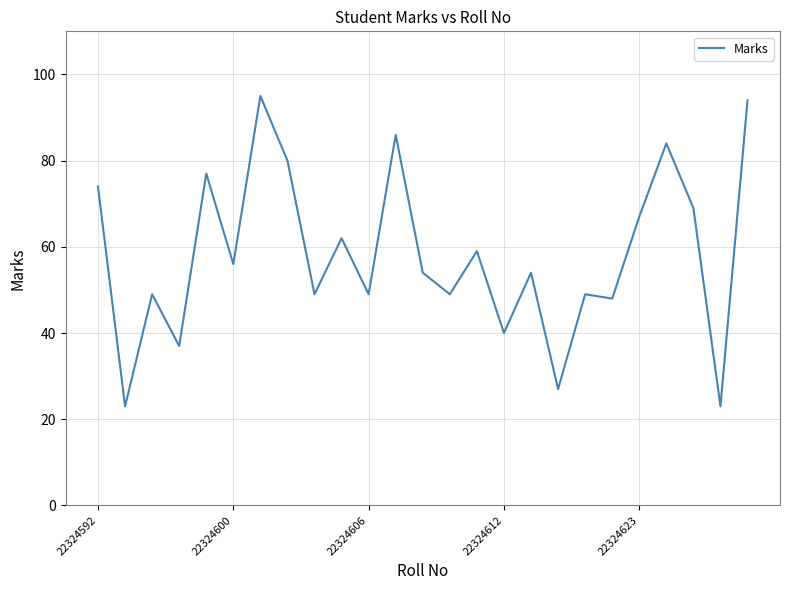

Reading left to right, extract all data points from this chart.

74	23	49	37	77	56	95	80	49	62	49	86	54	49	59	40	54	27	49	48	67	84	69	23	94